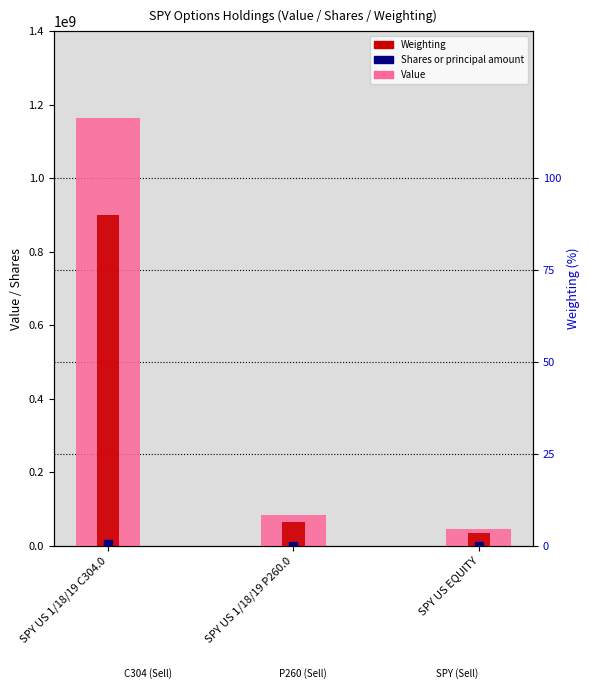

What is the total value across all series at SPY US 1/18/19 P260.0?

149864800